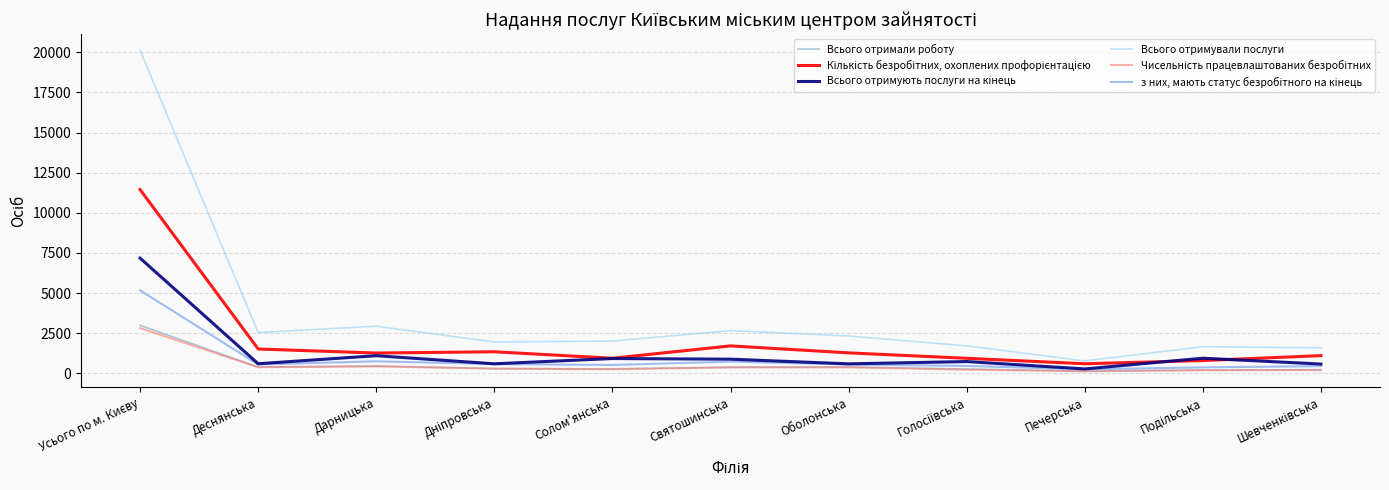

Which series has the largest range (max minus min)?

Всього отримували послуги